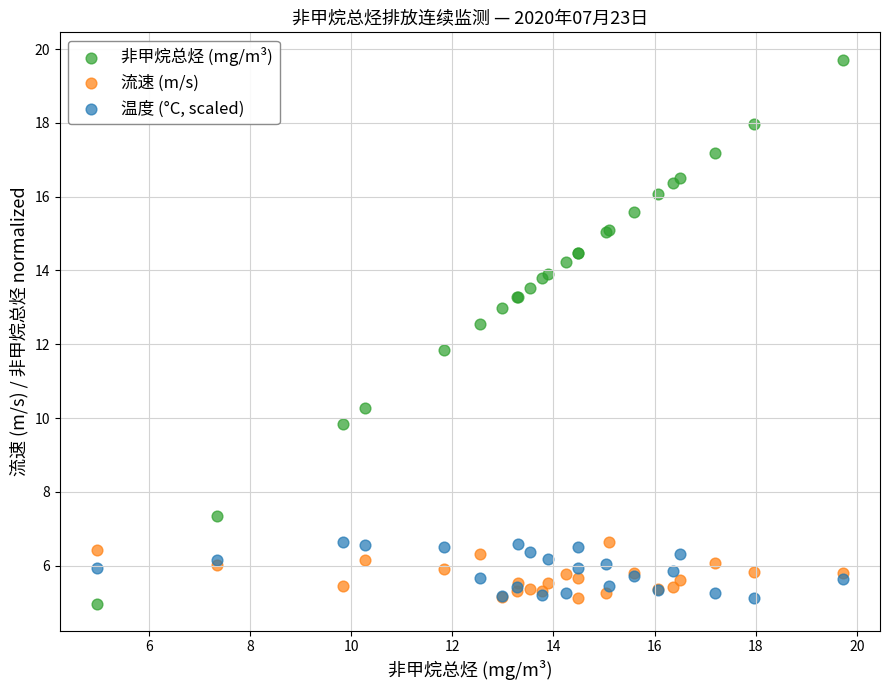

Which series contains the highest Y value?

非甲烷总烃 (mg/m³)